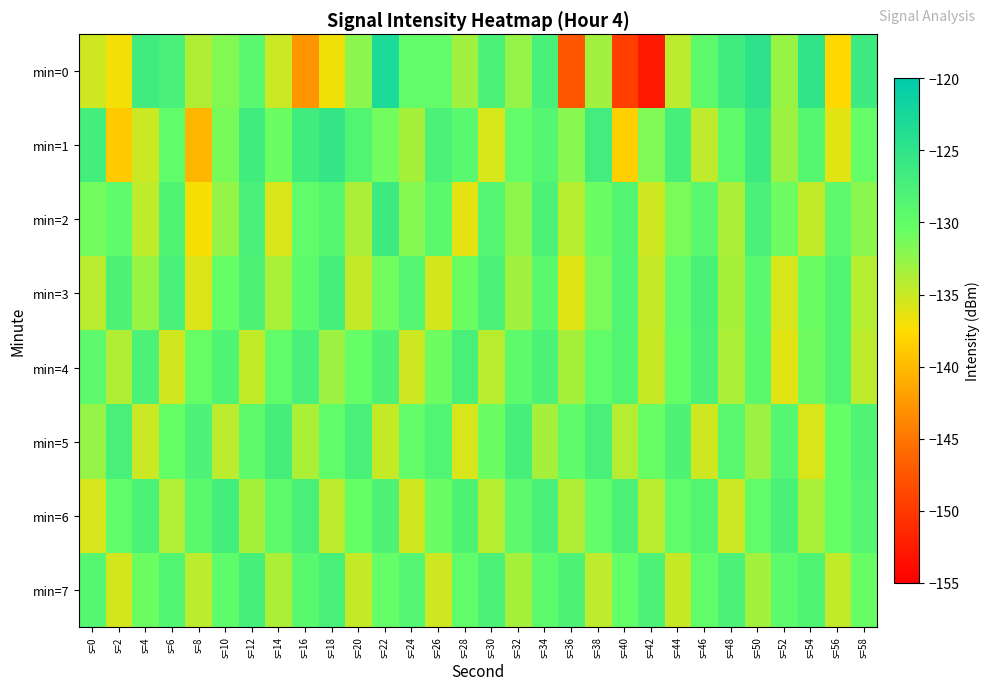

Reading right to left, what are all the values shown in this chart?

min=0: s=58=-126.5	s=56=-137.8	s=54=-125.0	s=52=-132.8	s=50=-124.8	s=48=-126.8	s=46=-129.7	s=44=-134.4	s=42=-152.9	s=40=-149.7	s=38=-133.2	s=36=-147.5	s=34=-127.6	s=32=-132.7	s=30=-127.8	s=28=-133.2	s=26=-130.2	s=24=-130.1	s=22=-122.9	s=20=-132.3	s=18=-136.9	s=16=-142.8	s=14=-135.1	s=12=-129.2	s=10=-131.8	s=8=-133.9	s=6=-127.5	s=4=-126.8	s=2=-137.0	s=0=-135.3
min=1: s=58=-130.5	s=56=-136.2	s=54=-128.9	s=52=-133.0	s=50=-126.3	s=48=-129.8	s=46=-134.5	s=44=-127.3	s=42=-131.7	s=40=-138.4	s=38=-126.9	s=36=-132.1	s=34=-128.7	s=32=-130.2	s=30=-135.6	s=28=-129.1	s=26=-127.8	s=24=-133.4	s=22=-131.2	s=20=-128.5	s=18=-125.5	s=16=-126.7	s=14=-130.7	s=12=-126.8	s=10=-131.3	s=8=-140.3	s=6=-129.9	s=4=-135.2	s=2=-138.7	s=0=-127.1
min=2: s=58=-132.2	s=56=-129.5	s=54=-134.7	s=52=-130.9	s=50=-127.6	s=48=-133.8	s=46=-129.2	s=44=-131.5	s=42=-135.3	s=40=-128.6	s=38=-130.8	s=36=-134.1	s=34=-127.9	s=32=-132.4	s=30=-128.7	s=28=-136.3	s=26=-129.4	s=24=-131.9	s=22=-126.5	s=20=-133.7	s=18=-128.9	s=16=-130.1	s=14=-135.8	s=12=-127.4	s=10=-132.6	s=8=-137.1	s=6=-128.3	s=4=-134.5	s=2=-129.8	s=0=-131.2
min=3: s=58=-134.2	s=56=-128.5	s=54=-130.8	s=52=-135.7	s=50=-129.1	s=48=-133.5	s=46=-127.7	s=44=-130.2	s=42=-134.9	s=40=-128.4	s=38=-131.6	s=36=-136.1	s=34=-129.4	s=32=-133.2	s=30=-127.9	s=28=-130.7	s=26=-135.5	s=24=-128.8	s=22=-131.1	s=20=-134.8	s=18=-127.3	s=16=-129.7	s=14=-133.6	s=12=-128.2	s=10=-130.4	s=8=-135.9	s=6=-127.5	s=4=-132.8	s=2=-128.1	s=0=-134.3
min=4: s=58=-134.6	s=56=-128.4	s=54=-131.0	s=52=-136.2	s=50=-129.3	s=48=-133.7	s=46=-127.8	s=44=-130.5	s=42=-135.0	s=40=-128.6	s=38=-130.1	s=36=-133.4	s=34=-127.9	s=32=-129.7	s=30=-134.3	s=28=-127.5	s=26=-130.9	s=24=-135.2	s=22=-128.1	s=20=-130.4	s=18=-133.1	s=16=-127.6	s=14=-129.9	s=12=-134.7	s=10=-128.3	s=8=-130.6	s=6=-135.4	s=4=-127.8	s=2=-133.9	s=0=-129.5
min=5: s=58=-128.3	s=56=-130.5	s=54=-135.8	s=52=-128.7	s=50=-133.0	s=48=-129.1	s=46=-135.3	s=44=-128.1	s=42=-130.6	s=40=-134.2	s=38=-127.5	s=36=-129.8	s=34=-133.5	s=32=-127.3	s=30=-130.8	s=28=-135.6	s=26=-128.4	s=24=-130.2	s=22=-134.9	s=20=-127.7	s=18=-130.0	s=16=-133.8	s=14=-127.2	s=12=-129.6	s=10=-134.4	s=8=-128.0	s=6=-130.3	s=4=-135.1	s=2=-127.4	s=0=-132.7
min=6: s=58=-128.8	s=56=-130.4	s=54=-133.6	s=52=-127.7	s=50=-129.9	s=48=-135.1	s=46=-128.5	s=44=-130.0	s=42=-134.3	s=40=-127.8	s=38=-130.2	s=36=-133.9	s=34=-127.6	s=32=-129.5	s=30=-134.1	s=28=-128.2	s=26=-130.7	s=24=-135.4	s=22=-128.0	s=20=-130.3	s=18=-134.6	s=16=-127.4	s=14=-129.7	s=12=-133.5	s=10=-127.1	s=8=-129.4	s=6=-134.0	s=4=-127.9	s=2=-130.1	s=0=-135.7
min=7: s=58=-130.6	s=56=-134.7	s=54=-128.3	s=52=-129.7	s=50=-133.3	s=48=-127.9	s=46=-130.1	s=44=-135.0	s=42=-128.0	s=40=-130.3	s=38=-134.5	s=36=-128.2	s=34=-129.6	s=32=-133.4	s=30=-127.8	s=28=-130.0	s=26=-135.2	s=24=-128.7	s=22=-130.5	s=20=-134.8	s=18=-127.5	s=16=-129.1	s=14=-133.7	s=12=-127.3	s=10=-129.8	s=8=-134.4	s=6=-128.6	s=4=-130.8	s=2=-135.5	s=0=-128.9